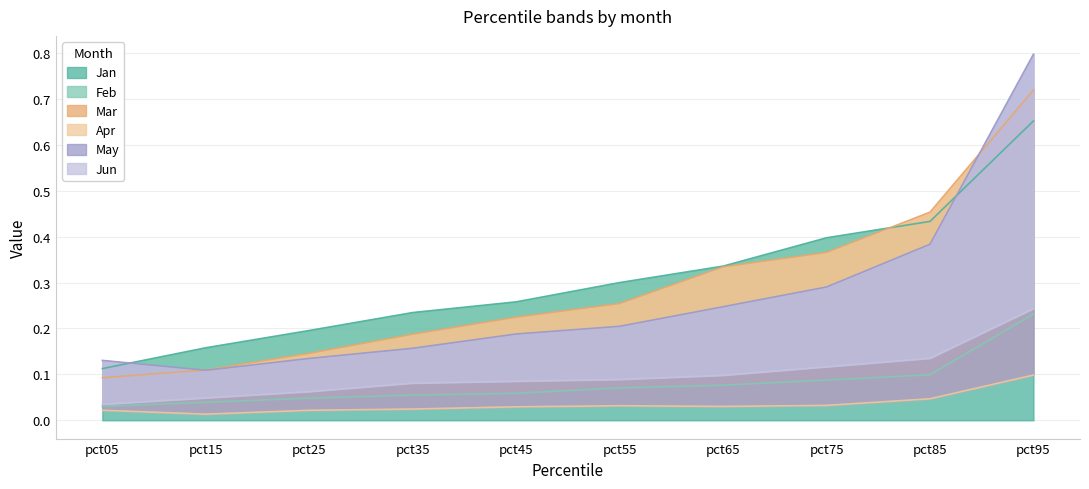

How many lines are shown in the chart?

6